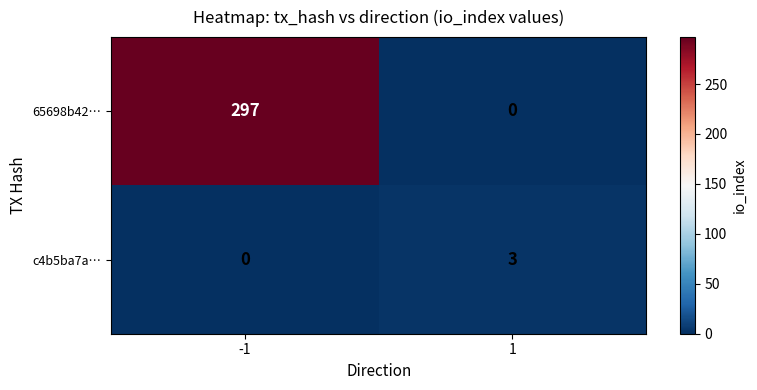

Is it true that c4b5ba7a… equals 0 at -1?

True